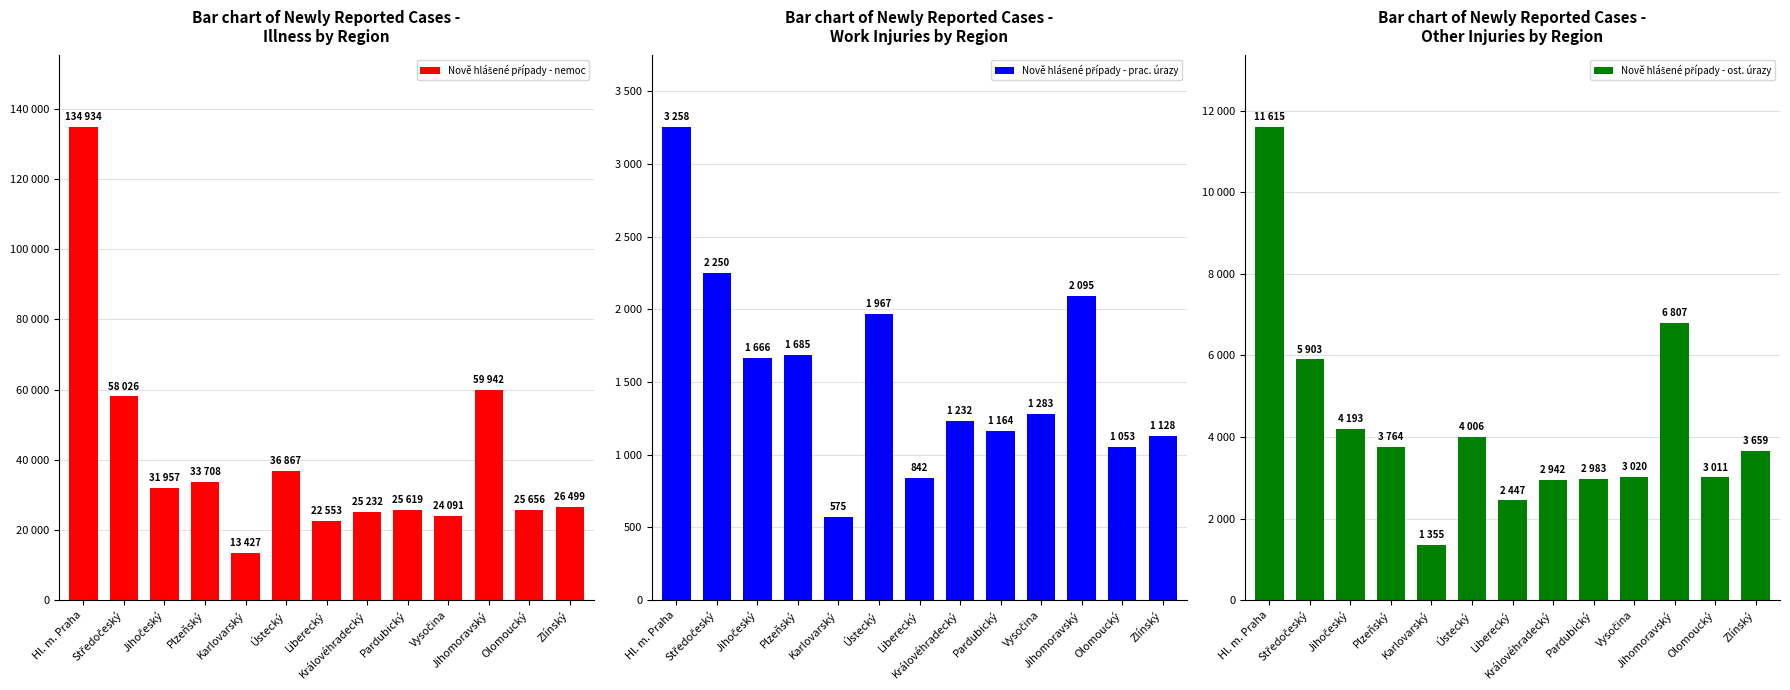

Are the bars grouped side by side (vs. stacked)?

Yes